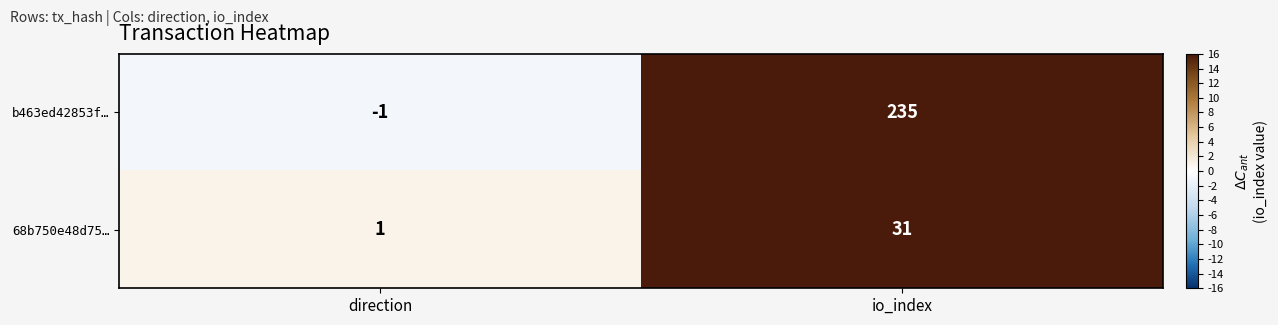

List the labels in order of 68b750e48d75… value, largest first.

io_index, direction